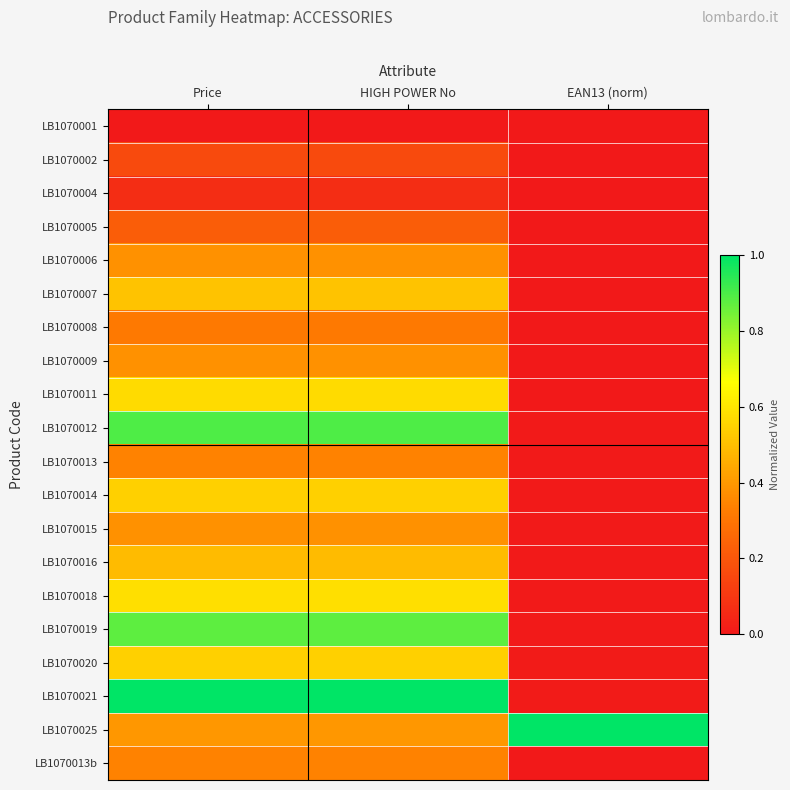

What is the total value across all series at EAN13 (norm)?

1.1